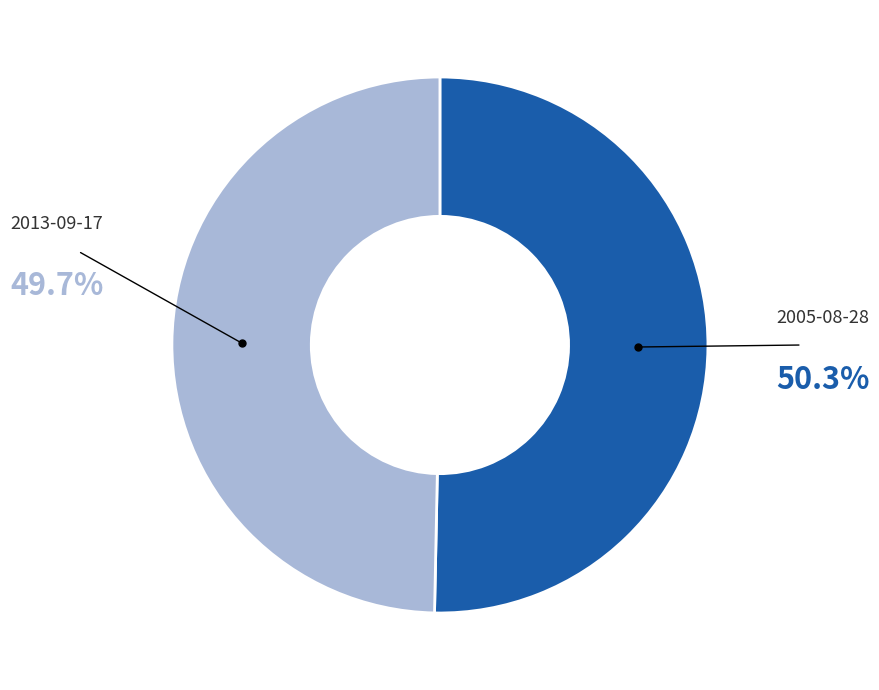

Between 2013-09-17 and 2005-08-28, which is larger?

2005-08-28